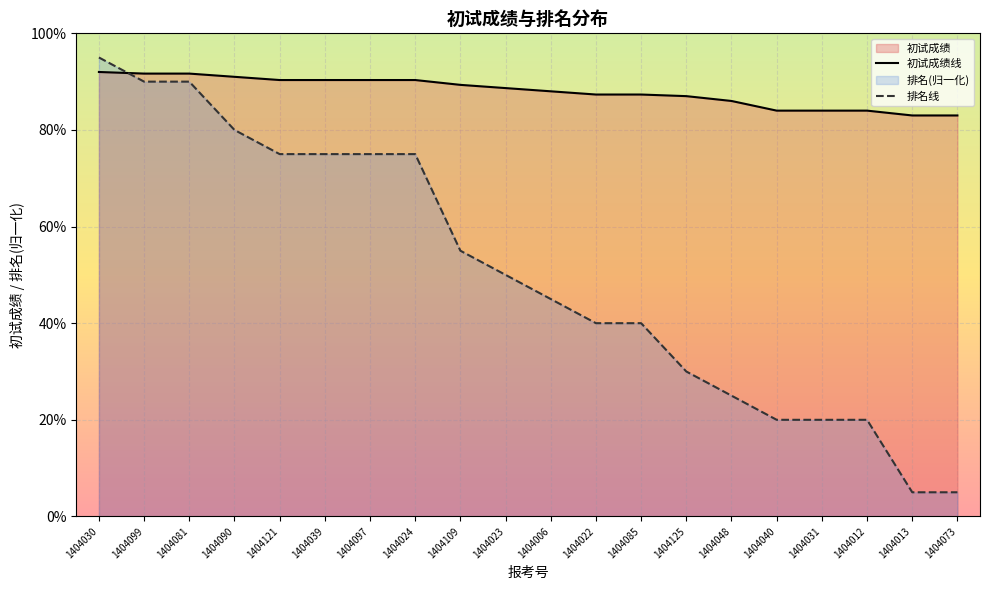

What is the lowest value of the 排名 series?

5.0